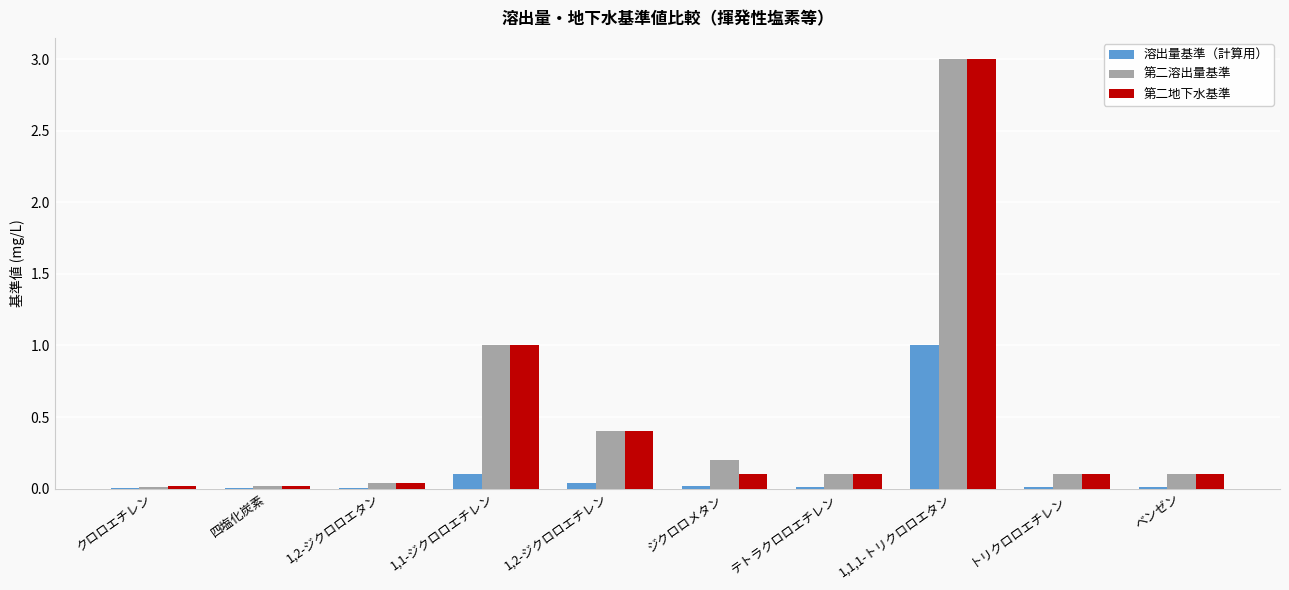

Is the value of 溶出量基準（計算用） at 1,1,1-トリクロロエタン greater than the value of 第二溶出量基準 at 1,2-ジクロロエチレン?

Yes